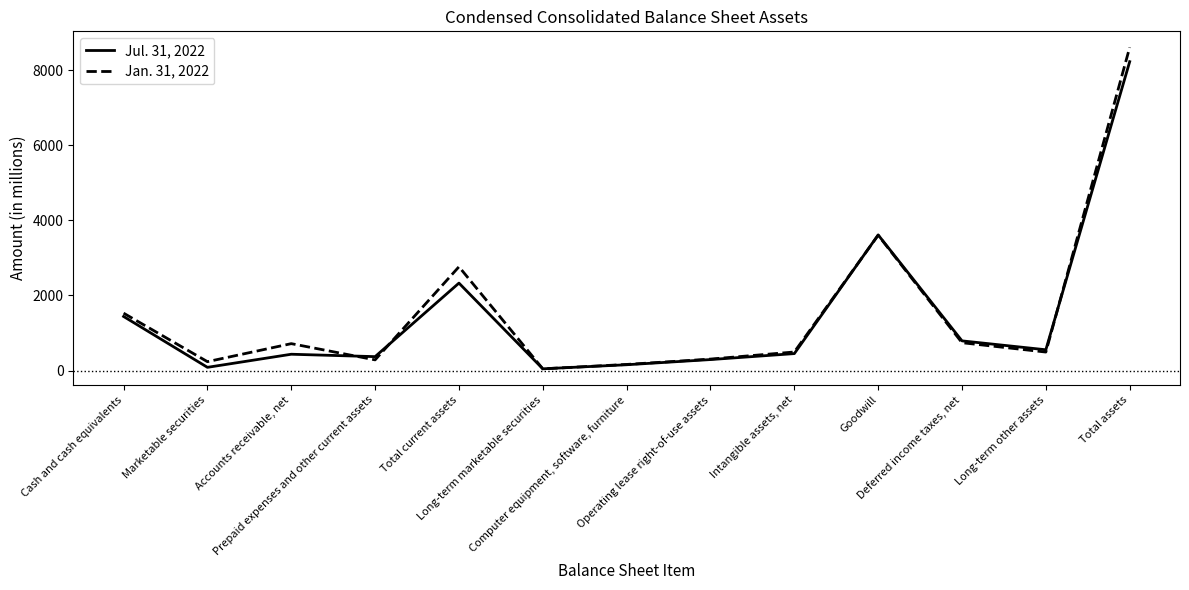

The Jan. 31, 2022 series shows 162 at Computer equipment, software, furniture. True or false?

True